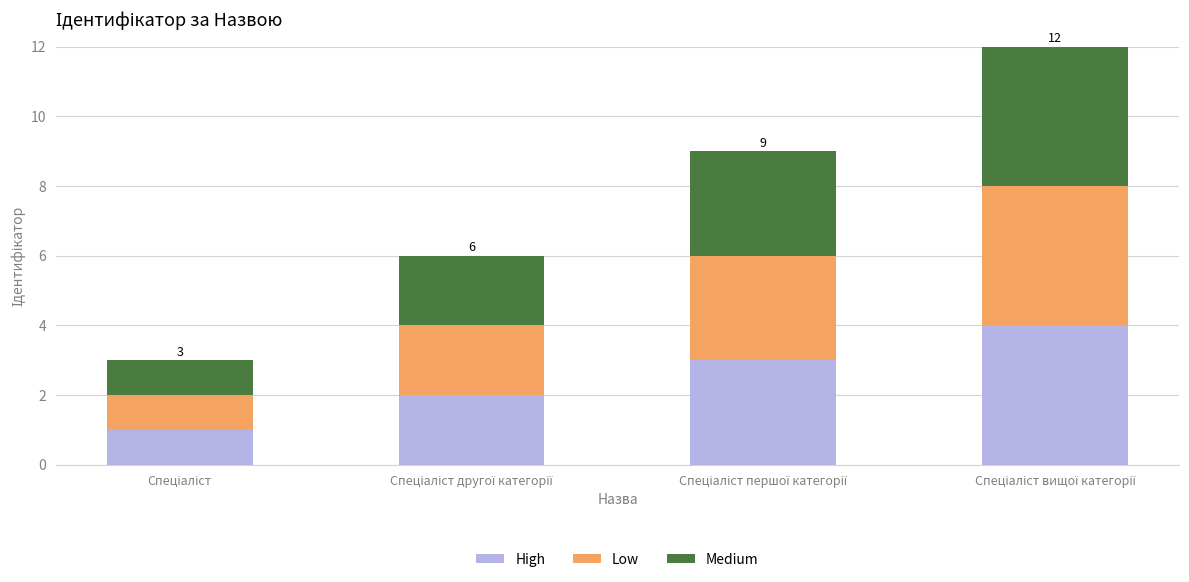

What is the highest value of the High series?

4